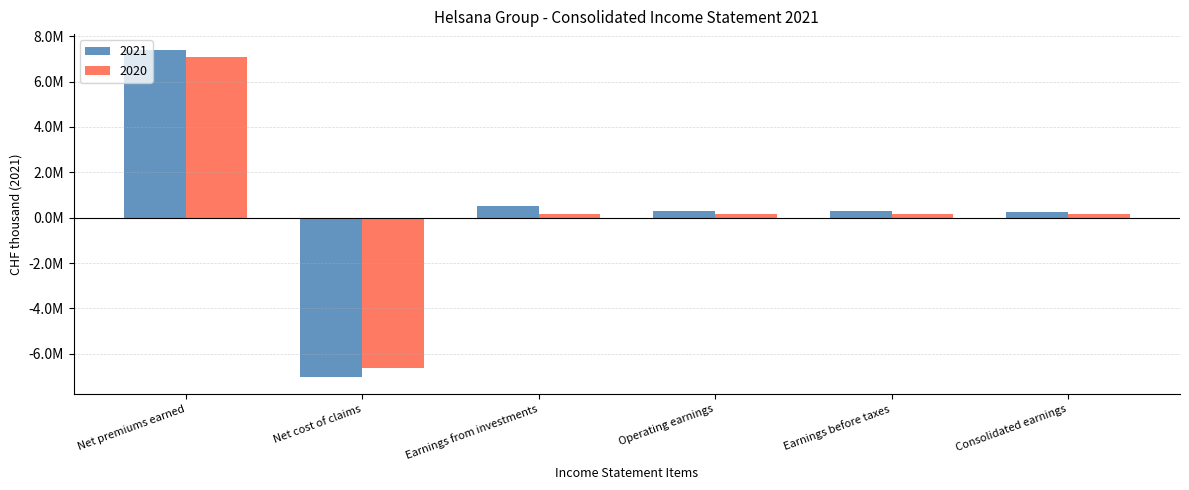

At Net cost of claims, list the series in order from smallest to largest.

2021, 2020